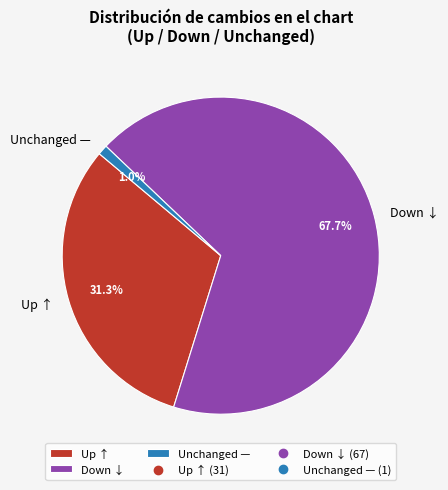

Combined, do Up ↑ and Unchanged — account for over 50%?

No